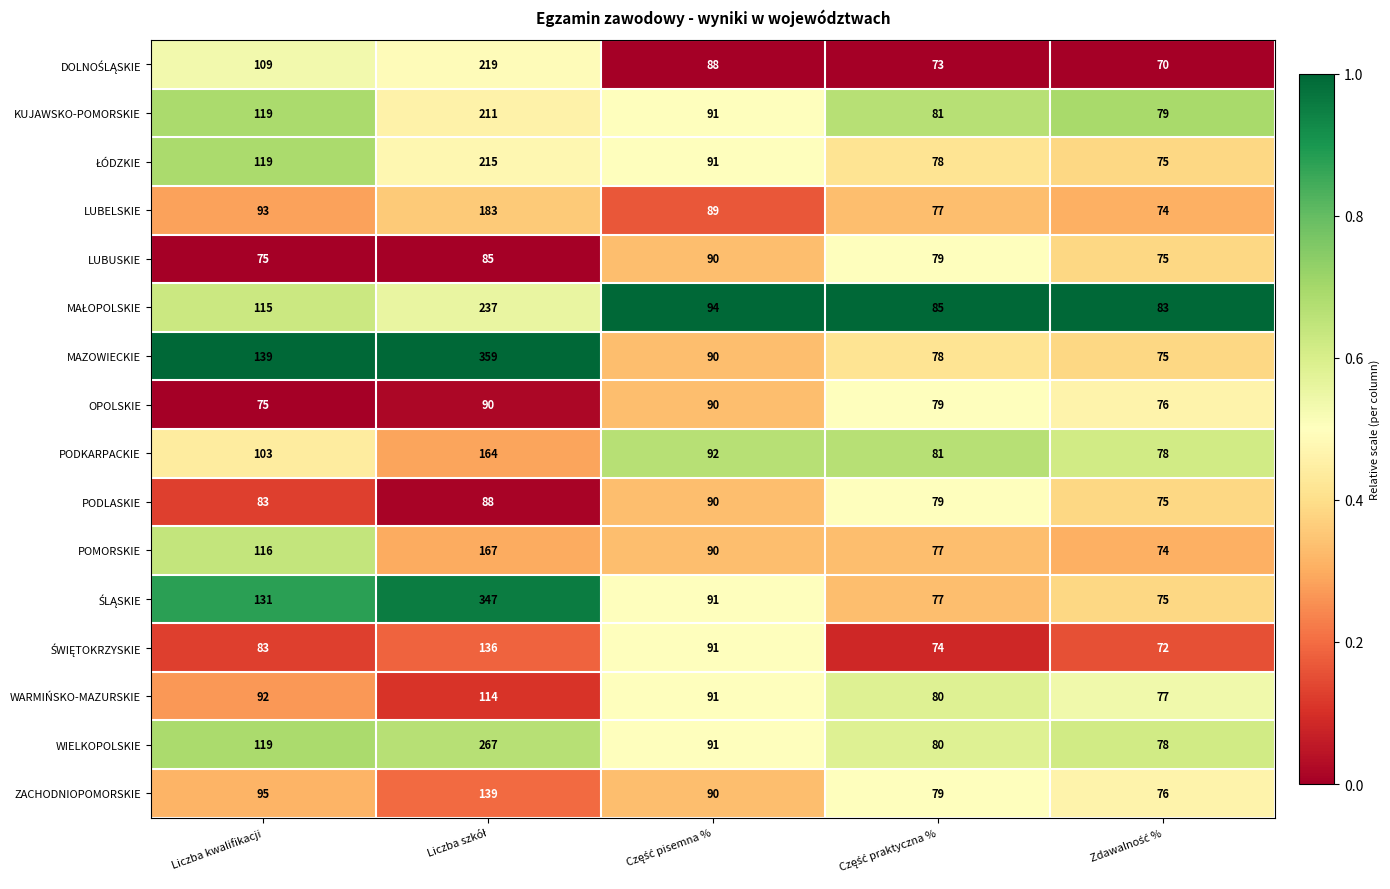

Which series has the largest total across all categories?

MAZOWIECKIE